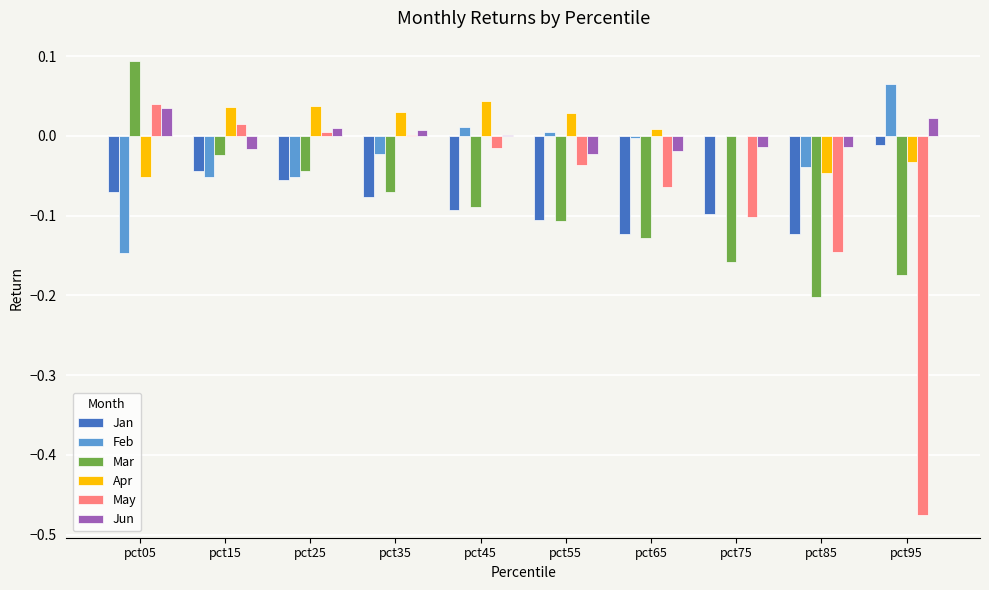

Which category has the highest value across all series?

pct05